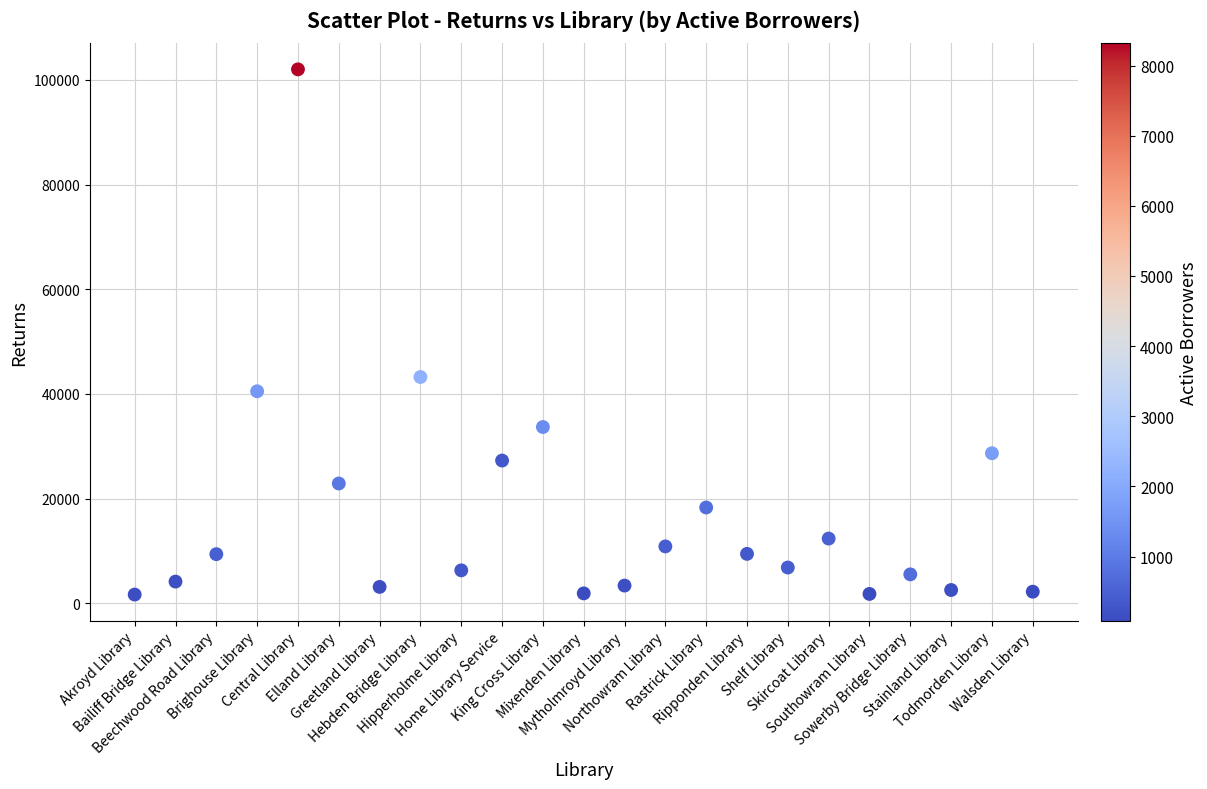

What is the range of Y values (max minus min)?

100353